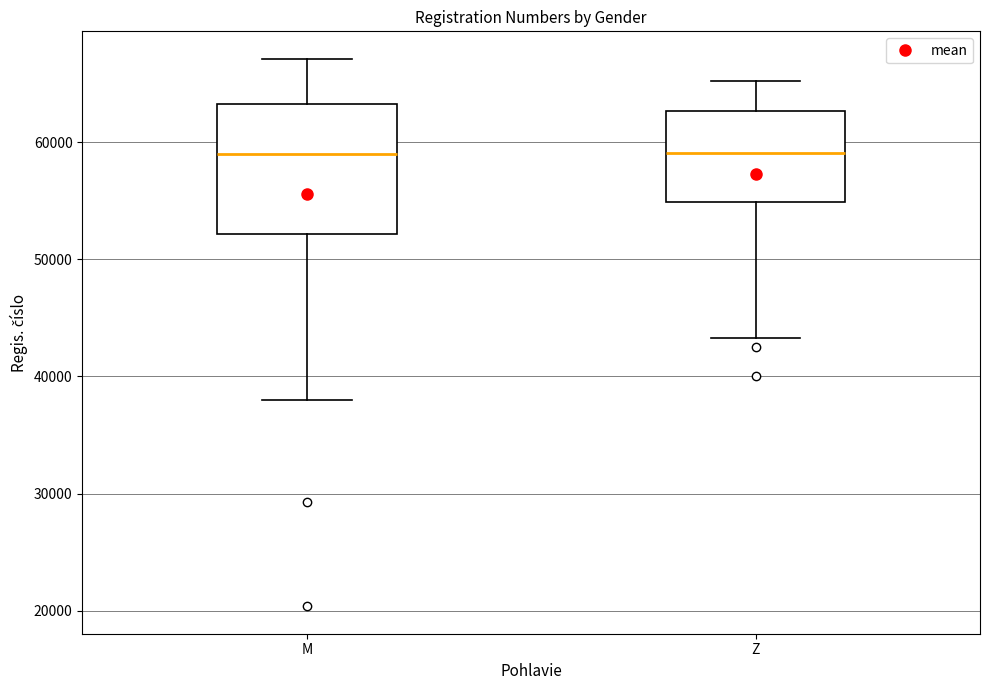

Reading left to right, transcribe this box plot: for each box, give where its median line is, the range the box spans, and where its two whiskers end, as read against the y-axis. The values are not printed on the chart, so give them approximately, as read against the axis.

M: median 59000, box 52000 to 63000, whiskers 38000 to 67000
Z: median 59000, box 55000 to 63000, whiskers 43000 to 65000